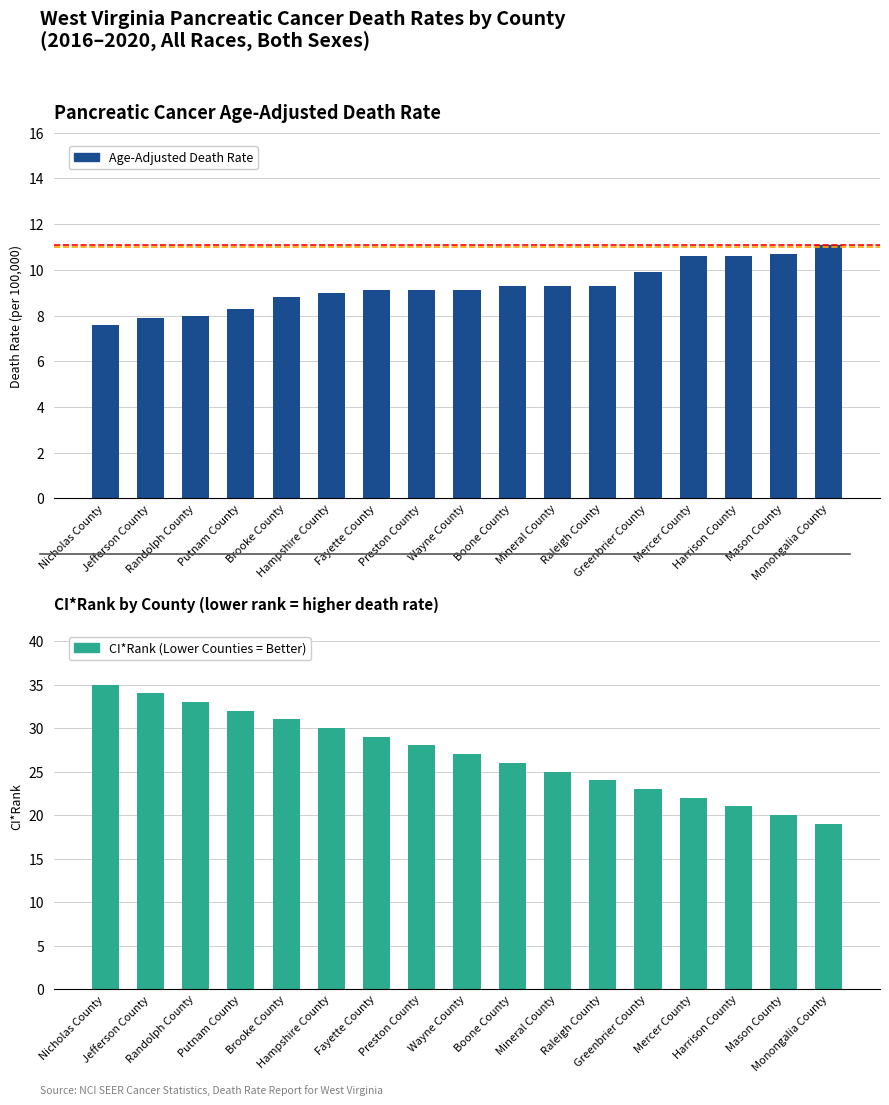

What position from the right is Harrison County?

3